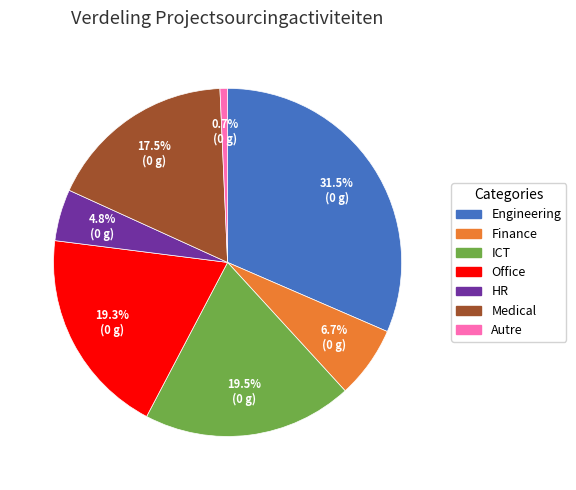

Which category has the smallest portion of the pie?

Autre